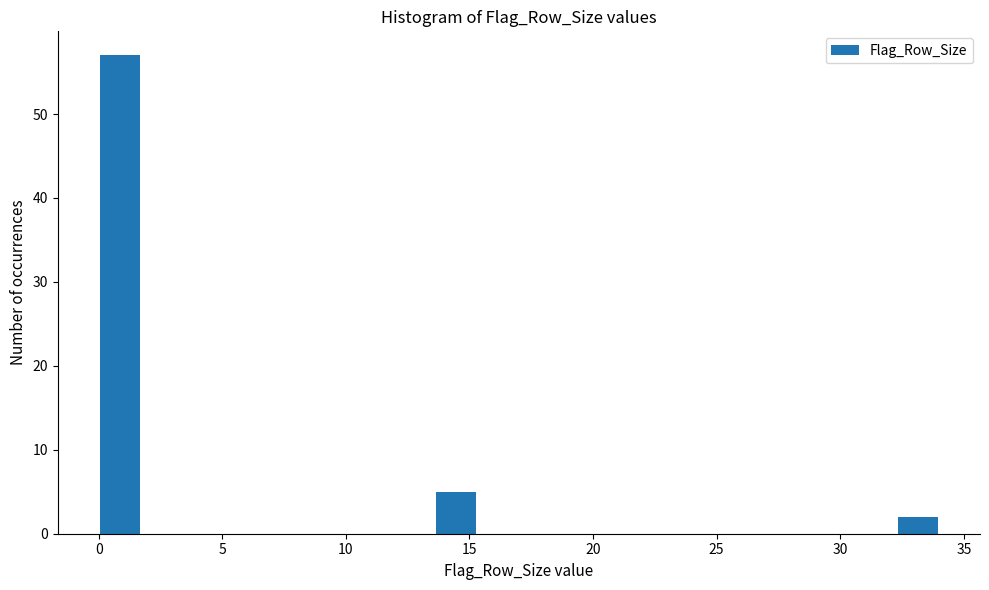

Around what value on the x-axis is the tallest bar? Give the approximate position of its centre, as read against the axis.

1.0